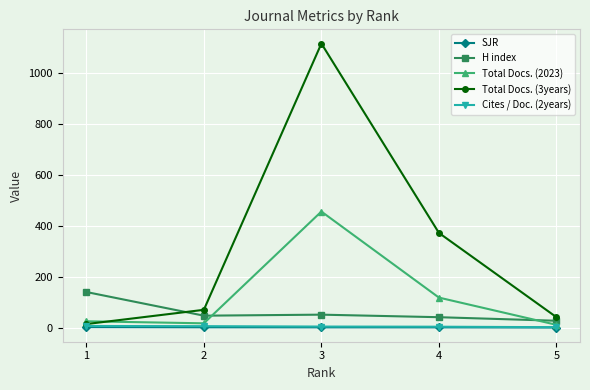

What is the average value of the SJR series?

1.1